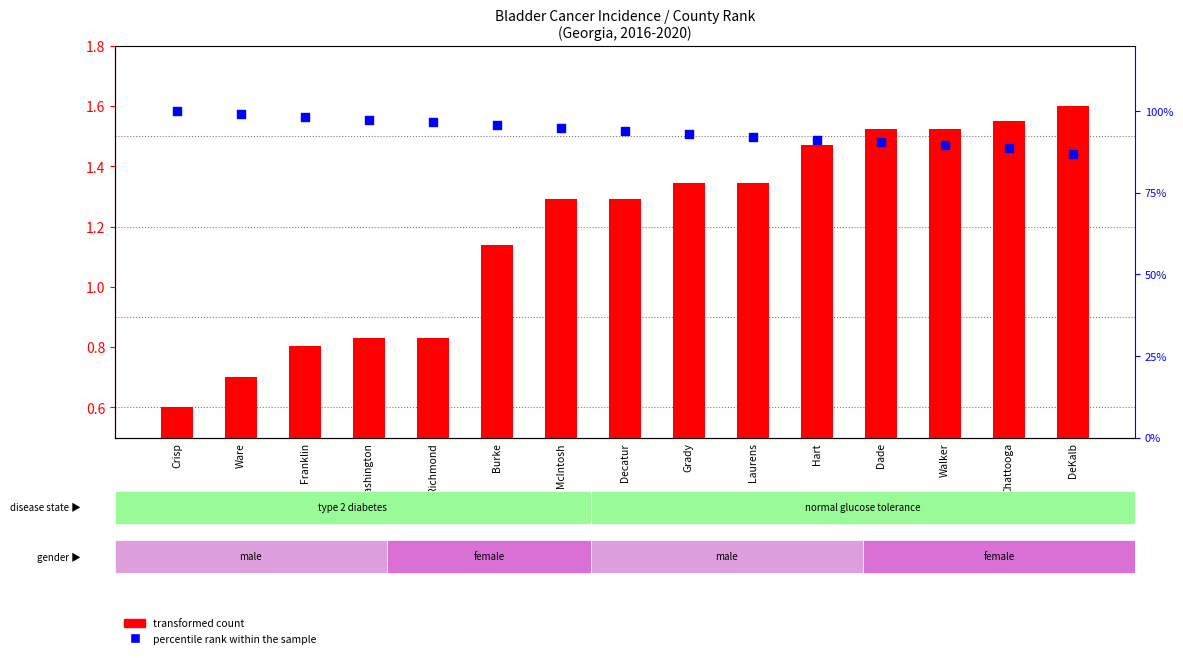

What is the total value across all series at Laurens?

93.4